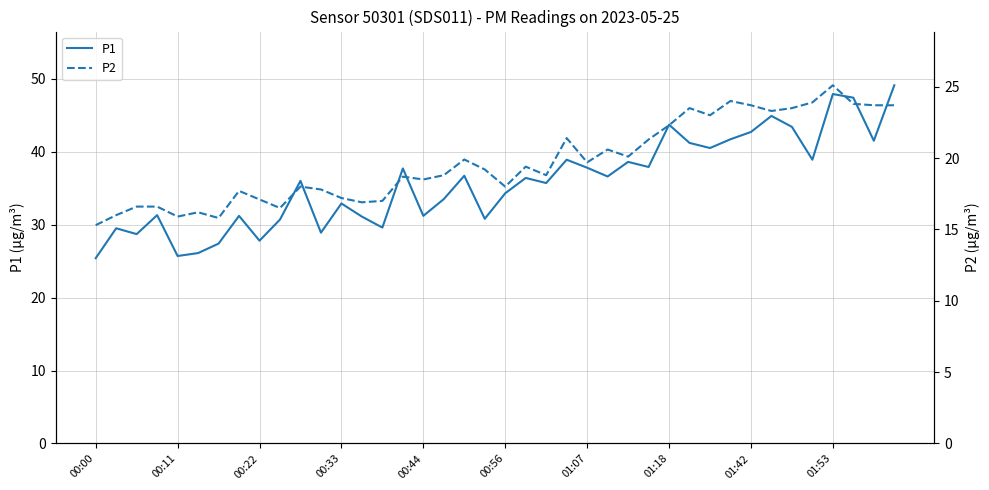

True or false: P2 and P1 cross at least once.

False